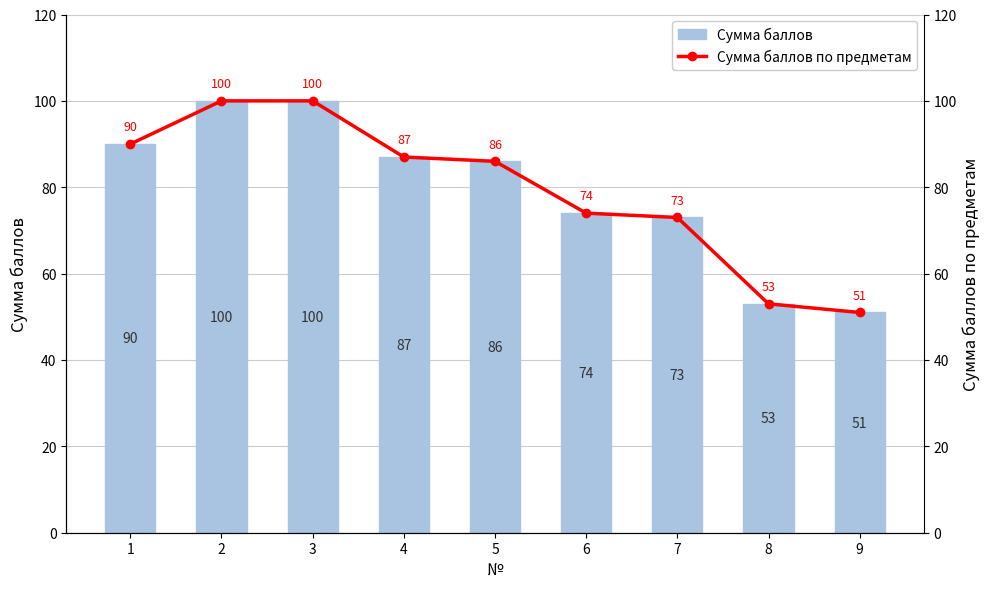

What is the difference between the Сумма баллов по предметам values at 9 and 1?

39